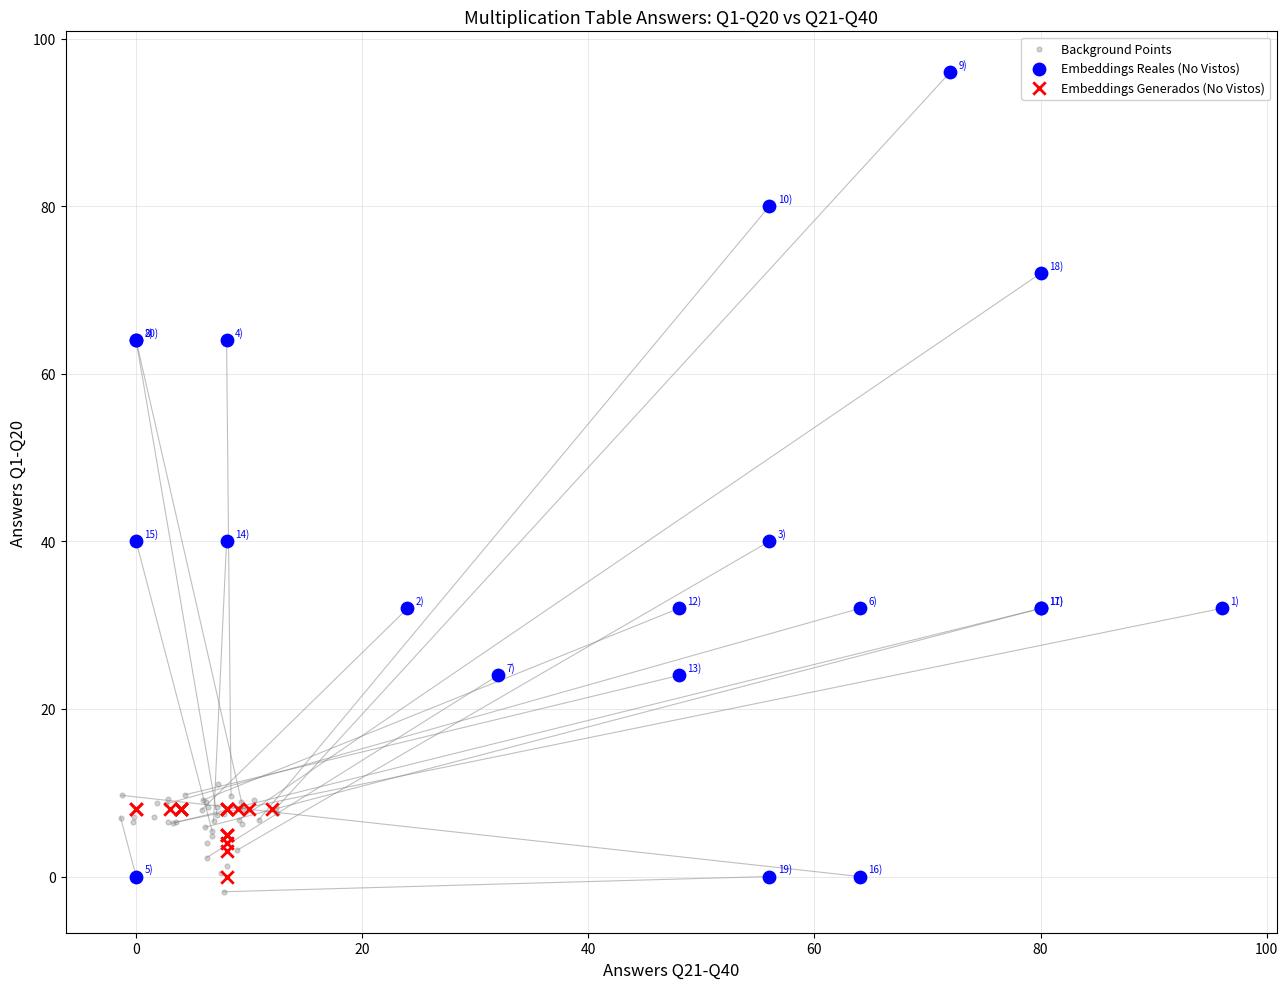

Which series reaches the maximum Y coordinate?

Embeddings Reales (No Vistos)